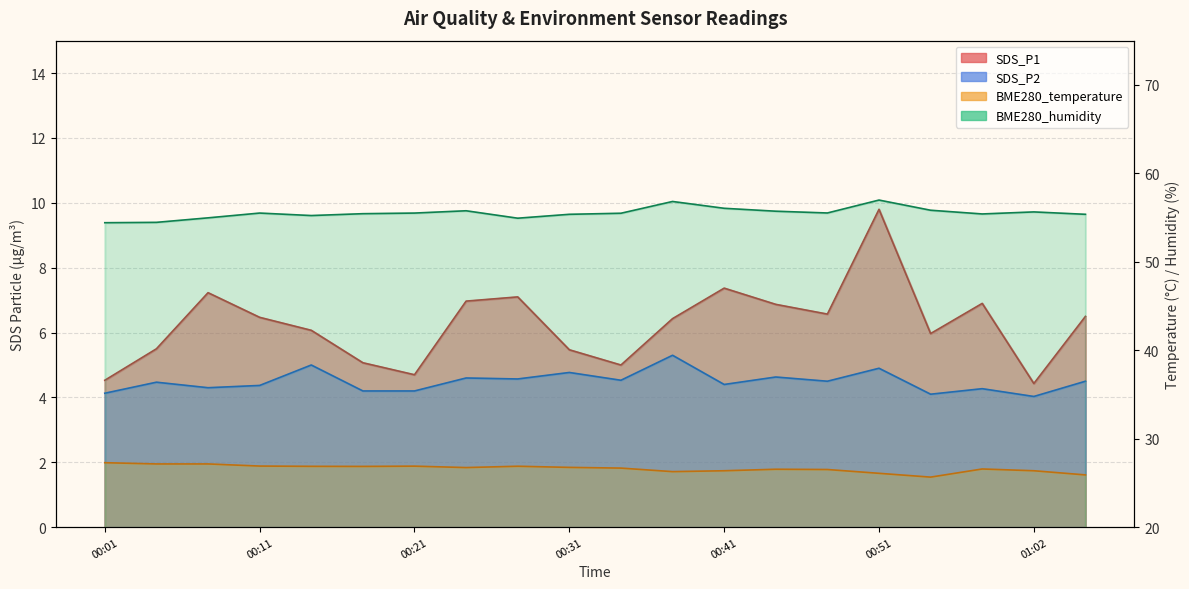

What is the maximum value for BME280_temperature?

27.3